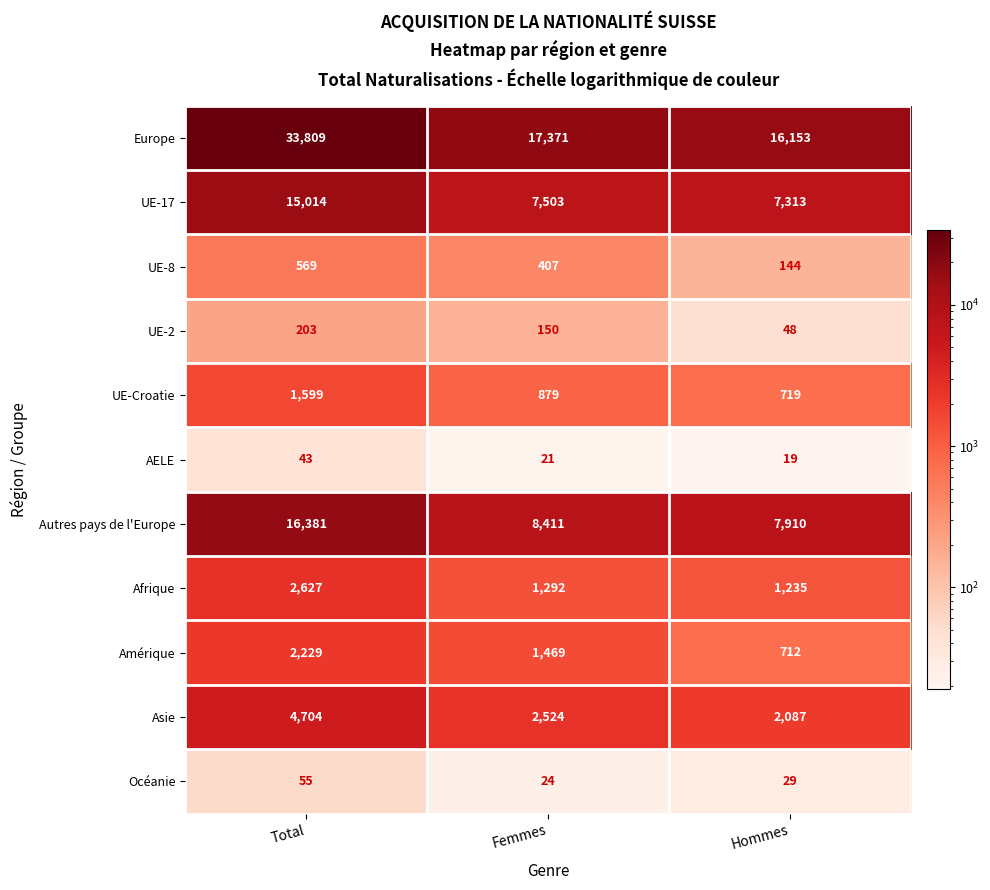

At Total, list the series in order from largest to smallest.

Europe, Autres pays de l'Europe, UE-17, Asie, Afrique, Amérique, UE-Croatie, UE-8, UE-2, Océanie, AELE